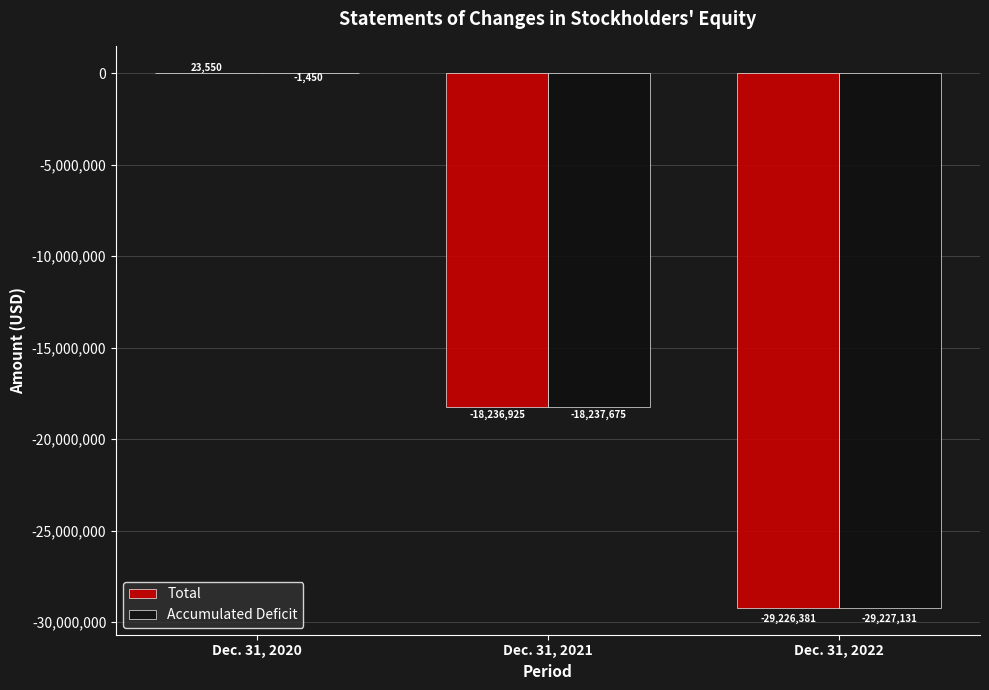

At which category does the chart reach its peak across all series?

Dec. 31, 2020